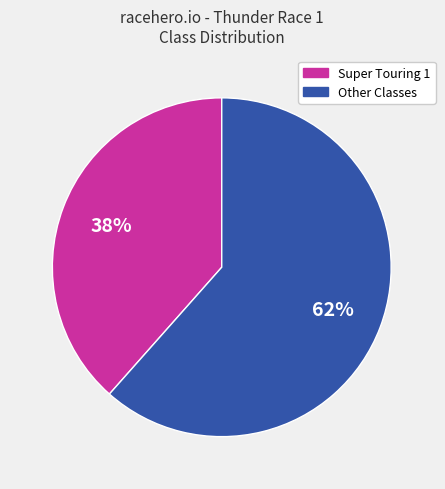

To the nearest percent, what is the average slice percentage?

50%